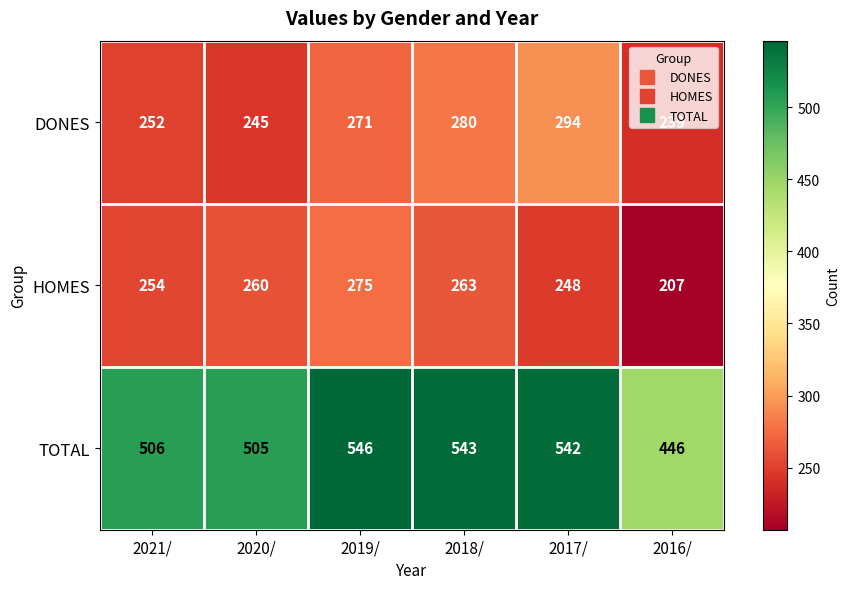

At 2016/, list the series in order from smallest to largest.

HOMES, DONES, TOTAL